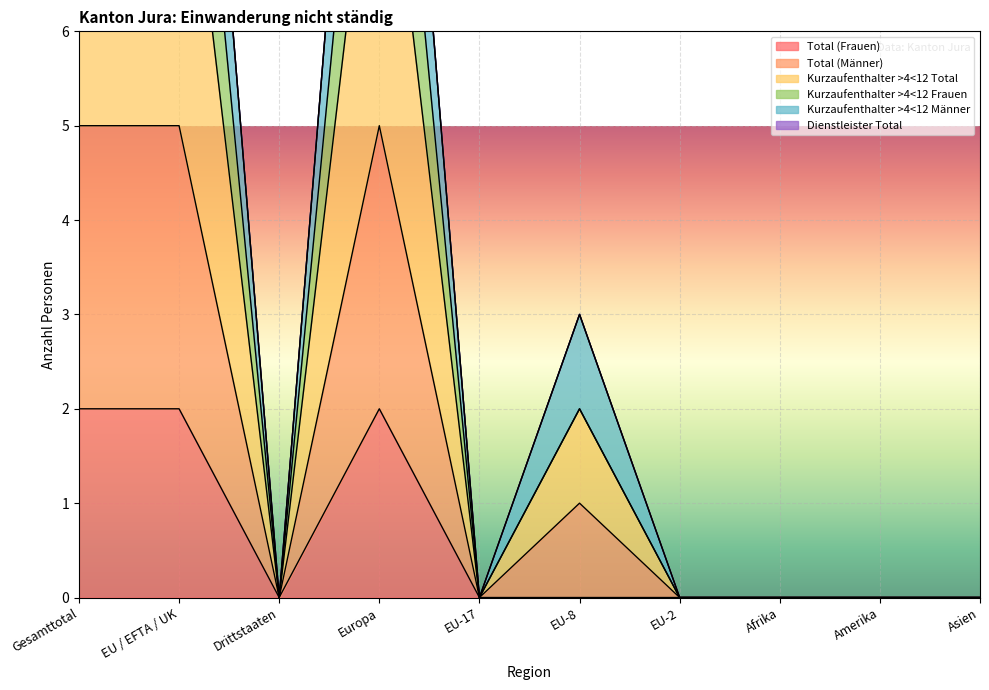

The value of Kurzaufenthalter >4<12 Frauen at Gesamttotal is 11. True or false?

True